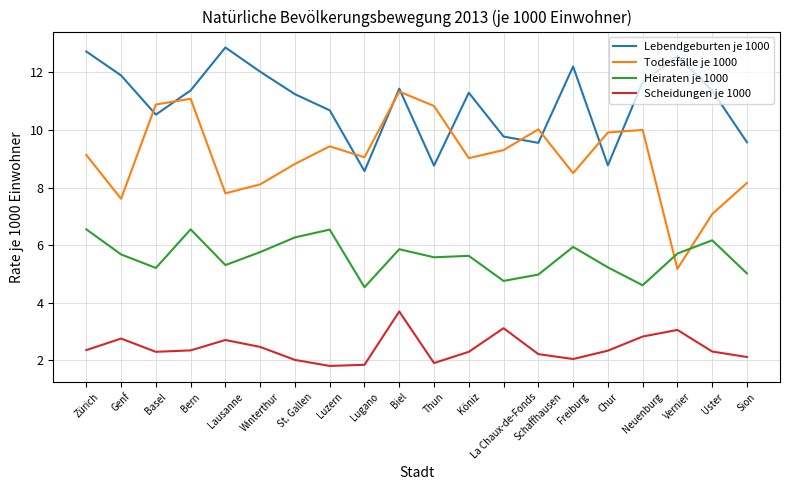

Does the chart display data point markers on the line(s)?

No